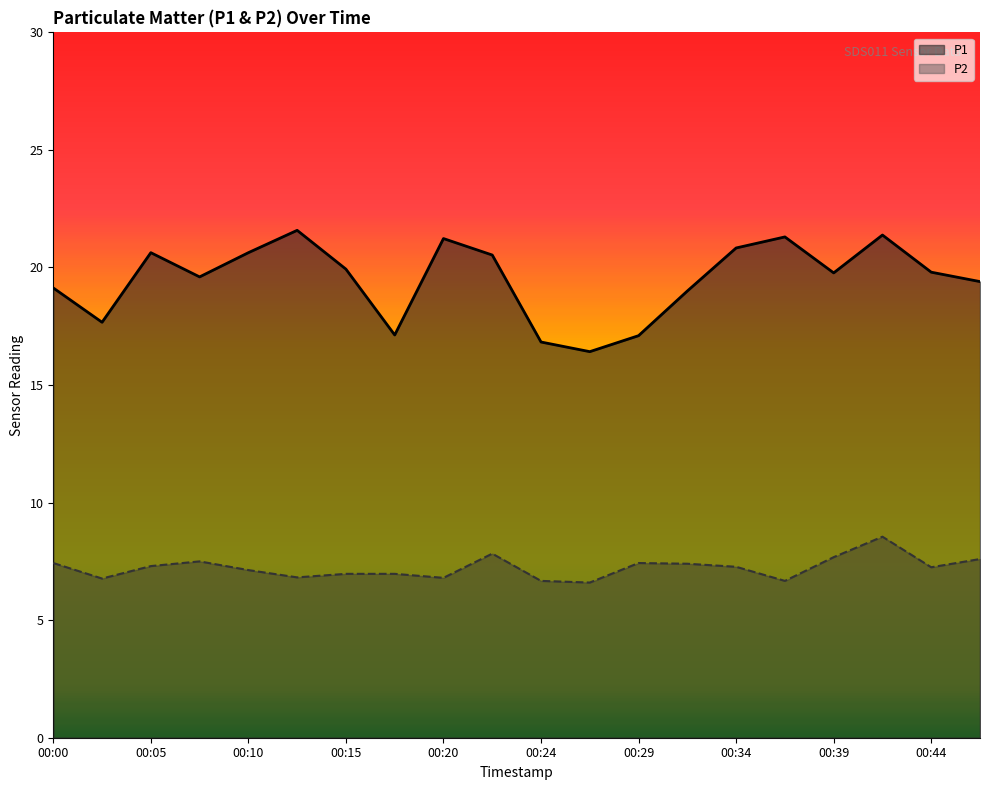

True or false: P2 and P1 cross at least once.

False